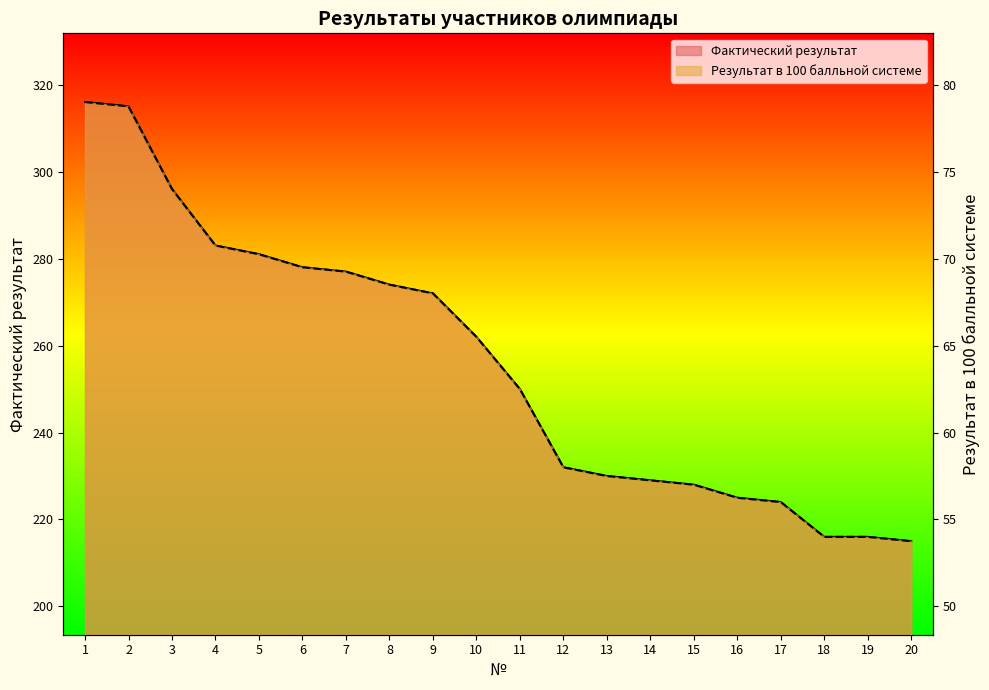

How many distinct data groups are displayed?

2